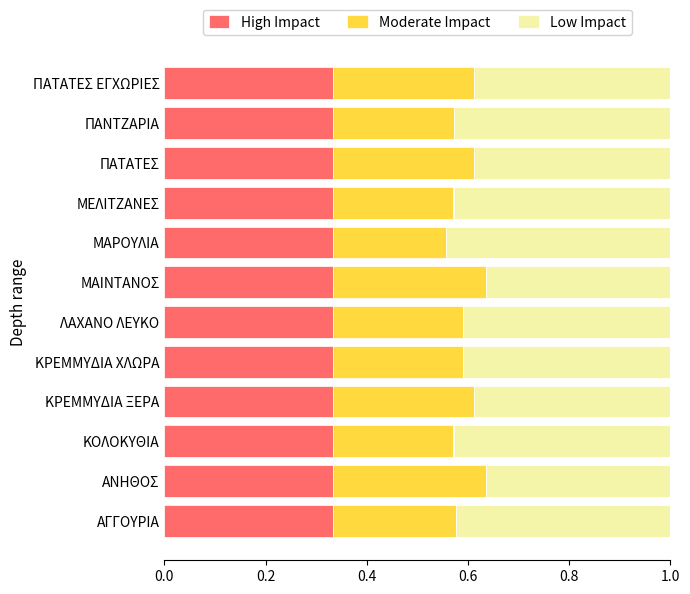

What is the sum of the High Impact values at ΜΕΛΙΤΖΑΝΕΣ and ΠΑΤΑΤΕΣ?

0.7